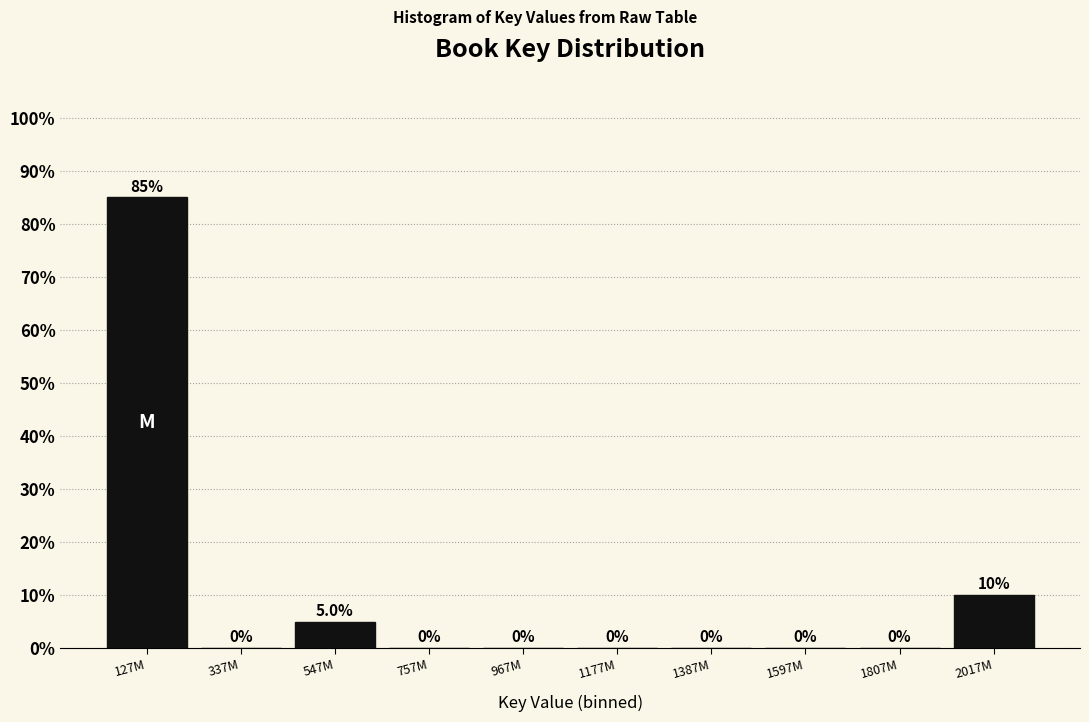

Reading right to left, extract all data points from this chart.

2017M=10	1807M=0	1597M=0	1387M=0	1177M=0	967M=0	757M=0	547M=5	337M=0	127M=85